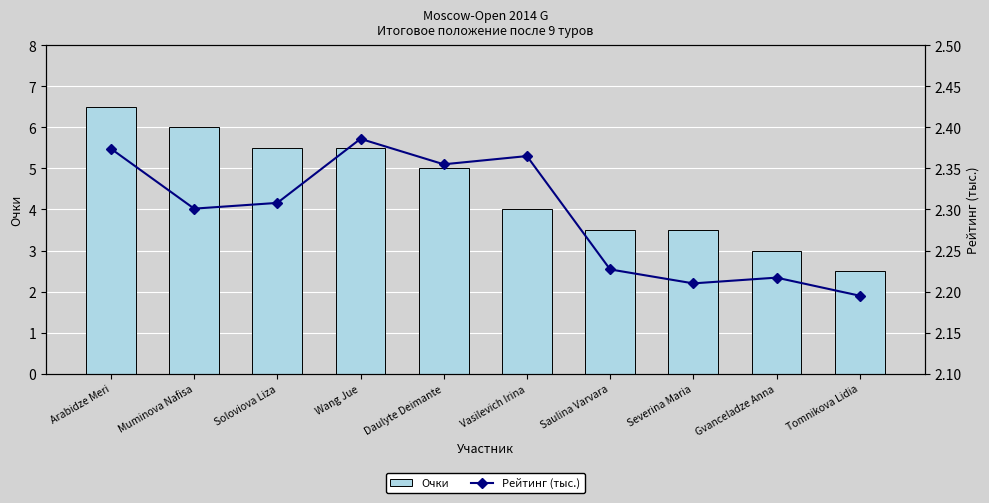

Does the chart contain any negative values?

No